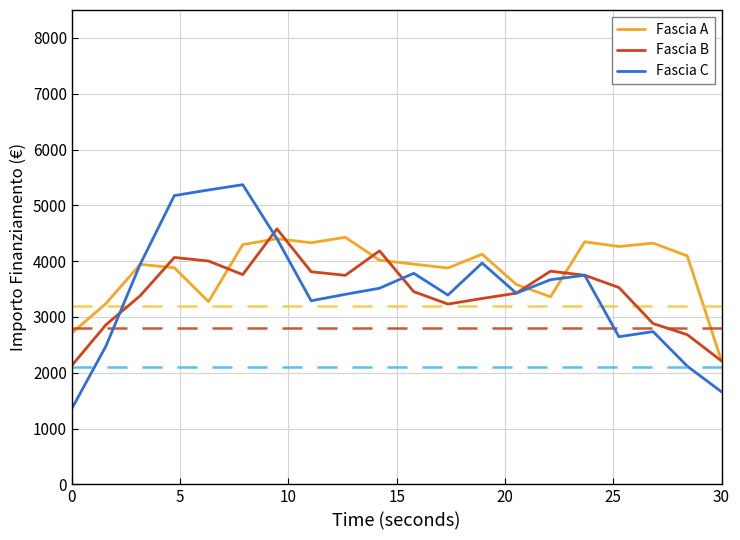

Which series has the largest total across all categories?

Fascia A